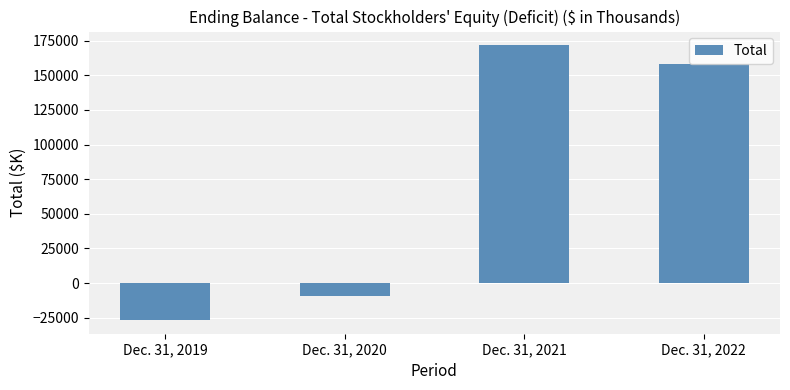

Is it true that the value at Dec. 31, 2020 is -9227?

True